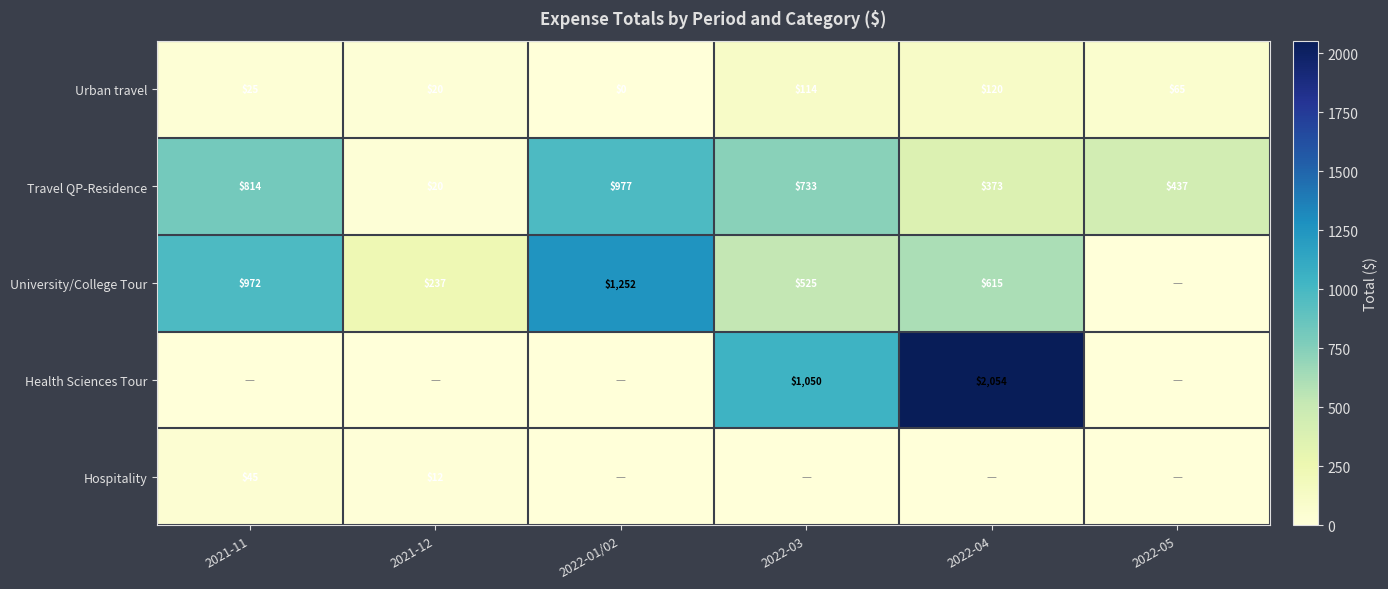

What is the difference between the highest and lowest values at 2022-04?

2053.5